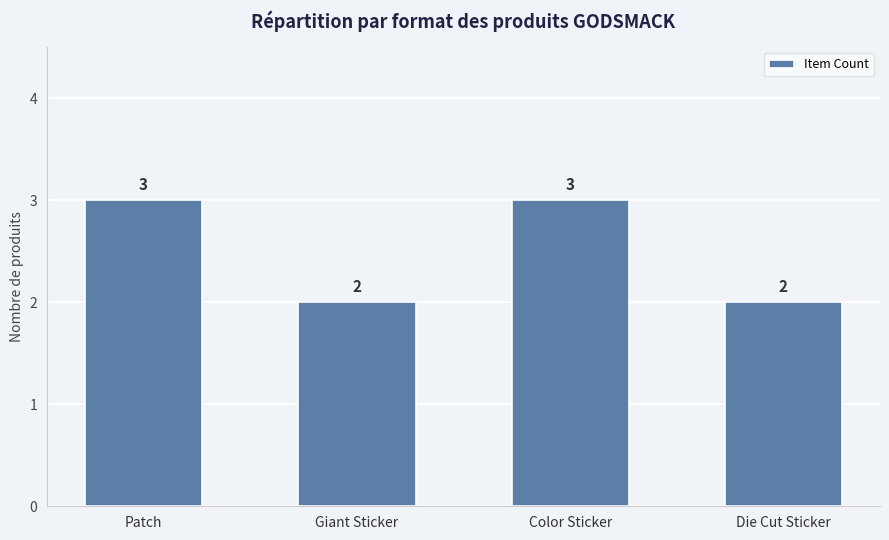

Approximately how many times larger is the value at Die Cut Sticker compared to Giant Sticker?

1.0